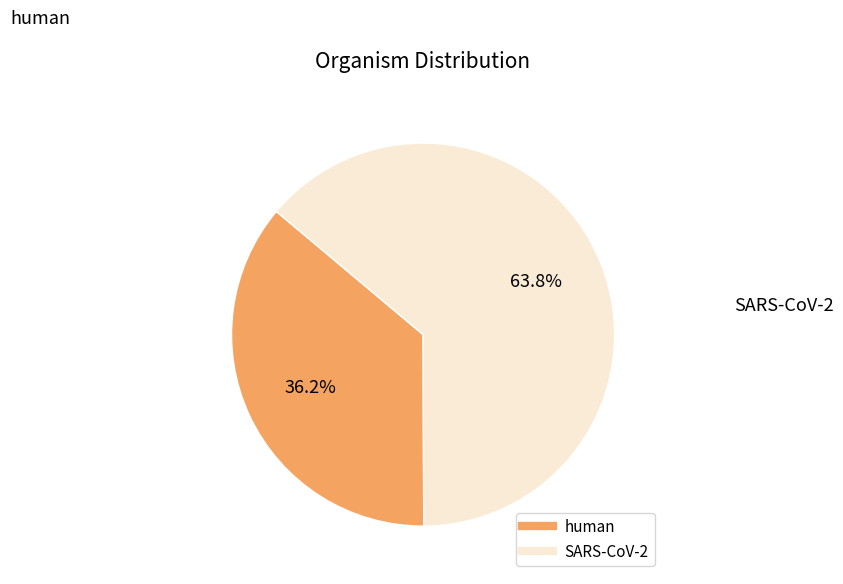

Do SARS-CoV-2 and human together represent more than half of the pie?

Yes